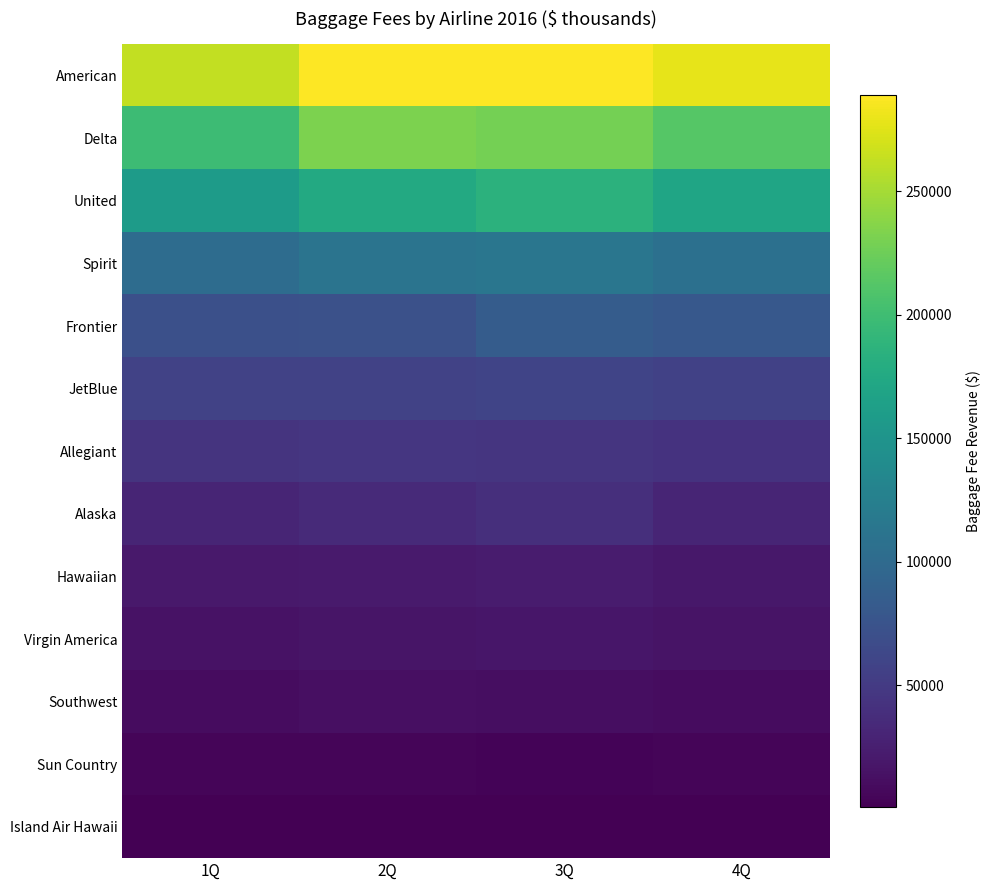

Which series changed the most between 2Q and 3Q?

Frontier